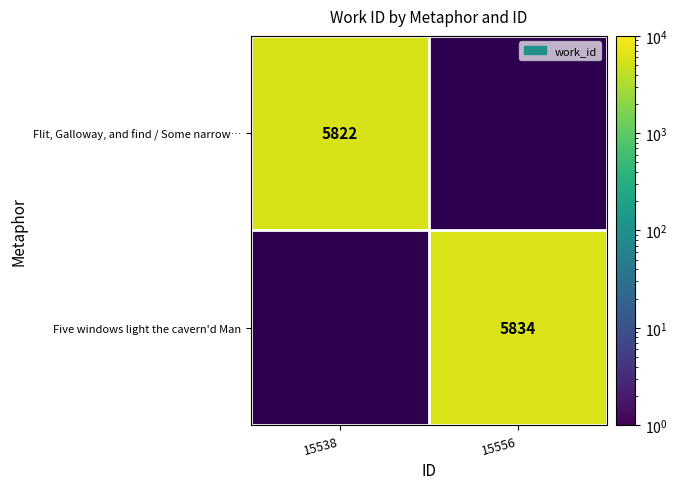

Is it true that Flit, Galloway, and find / Some narrow… equals 4060 at 15538?

False